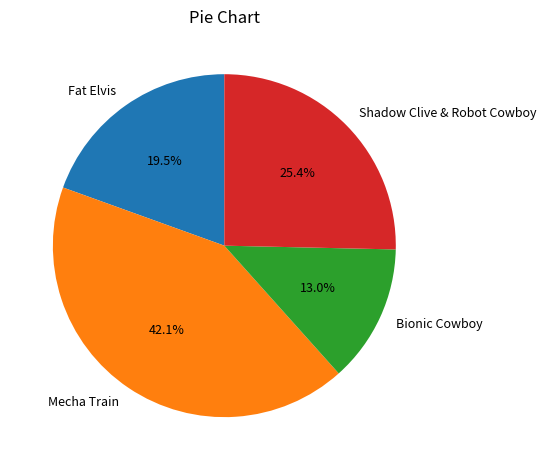

True or false: Fat Elvis accounts for 25% of the total.

False